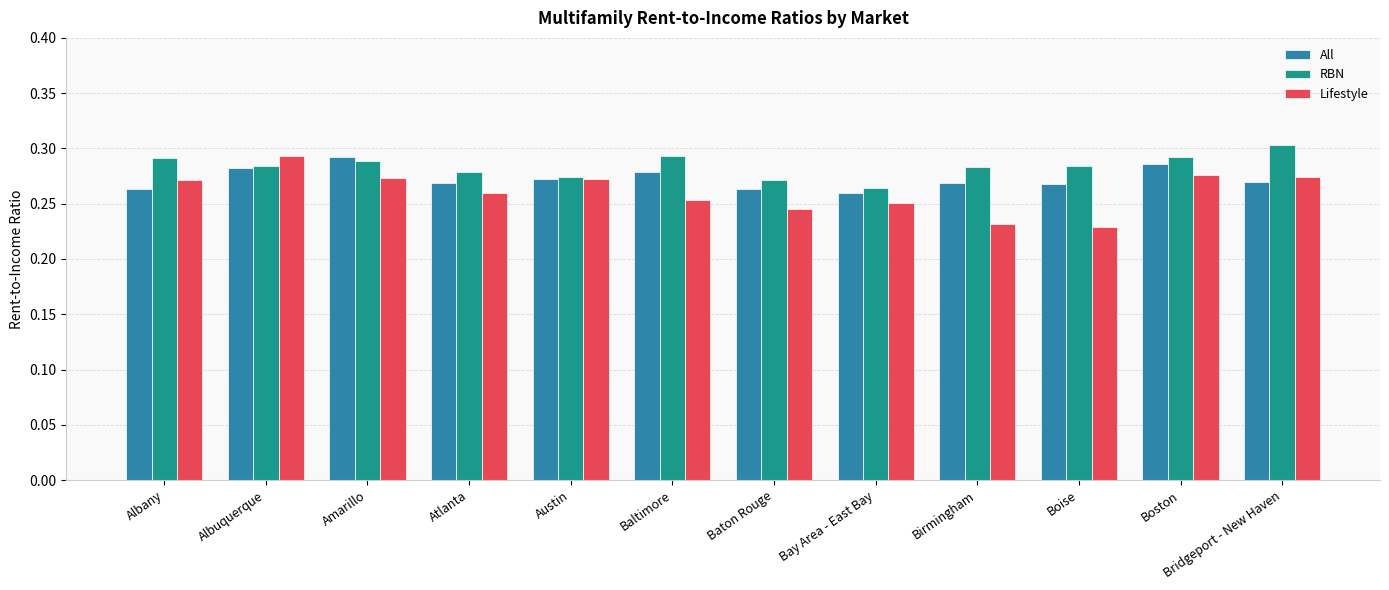

True or false: RBN has a value of 0.1 at Baton Rouge.

False